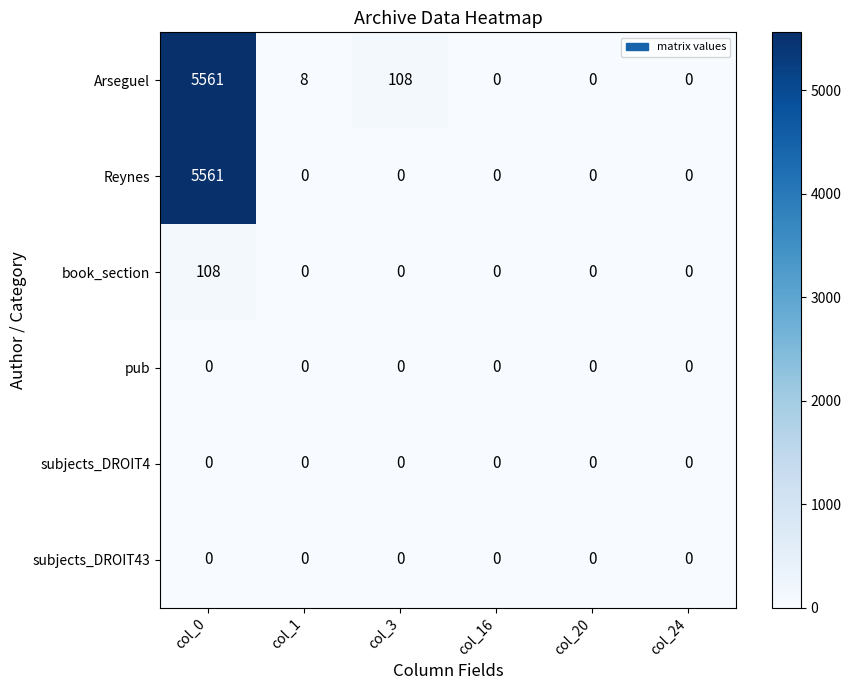

Which category has the highest value across all series?

col_0